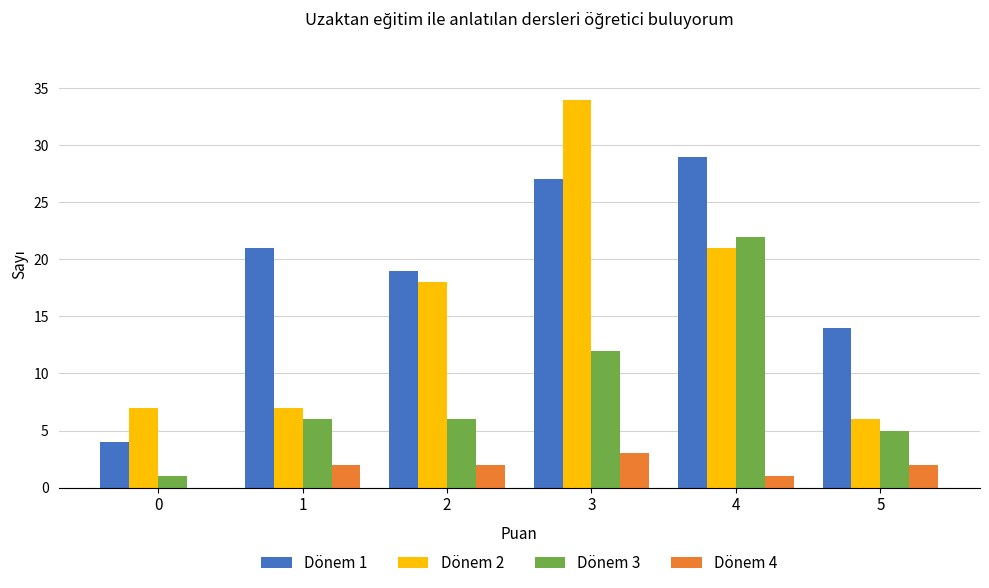

Reading left to right, what are all the values shown in this chart?

Dönem 1: 0=4	1=21	2=19	3=27	4=29	5=14
Dönem 2: 0=7	1=7	2=18	3=34	4=21	5=6
Dönem 3: 0=1	1=6	2=6	3=12	4=22	5=5
Dönem 4: 0=0	1=2	2=2	3=3	4=1	5=2